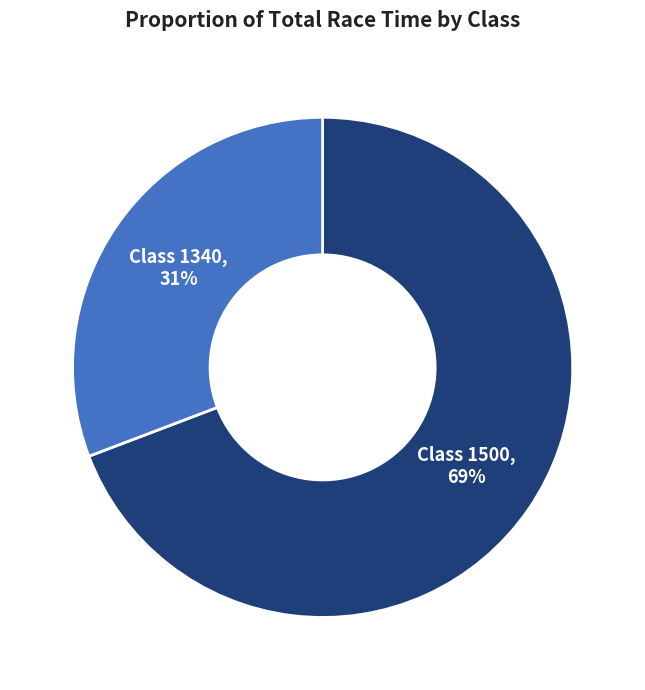

To the nearest percent, what is the average slice percentage?

50%